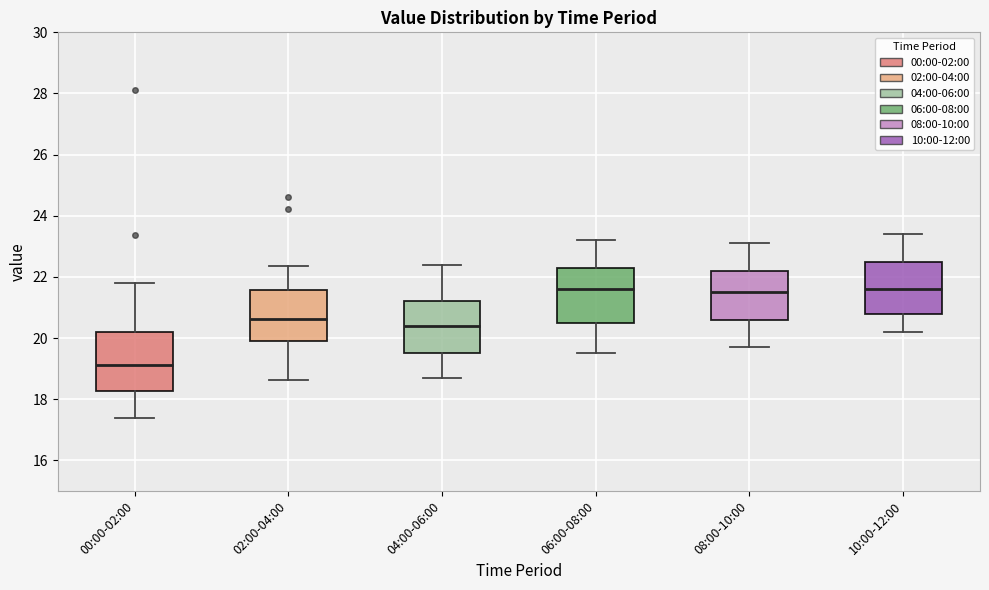

Which box has the lowest median line?

00:00-02:00